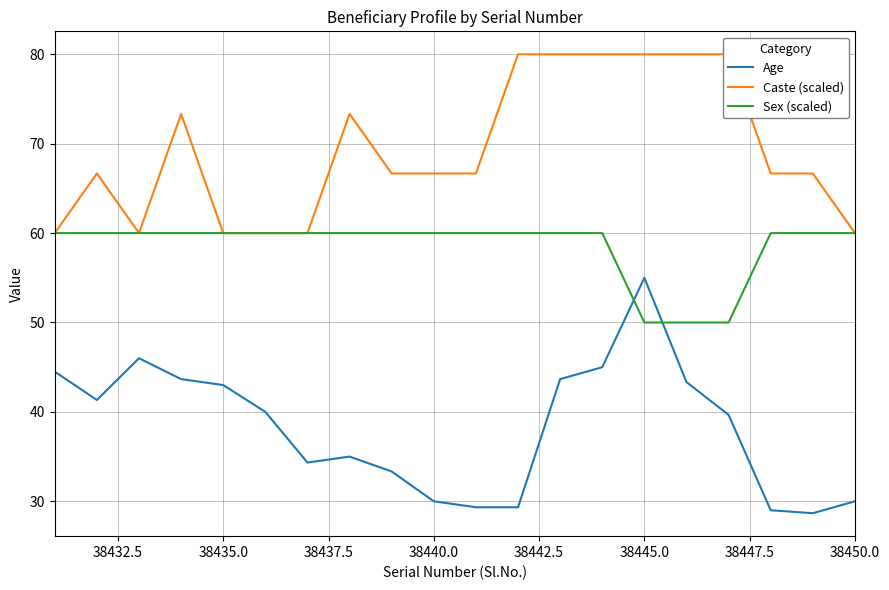

True or false: Age and Sex (scaled) cross at least once.

True